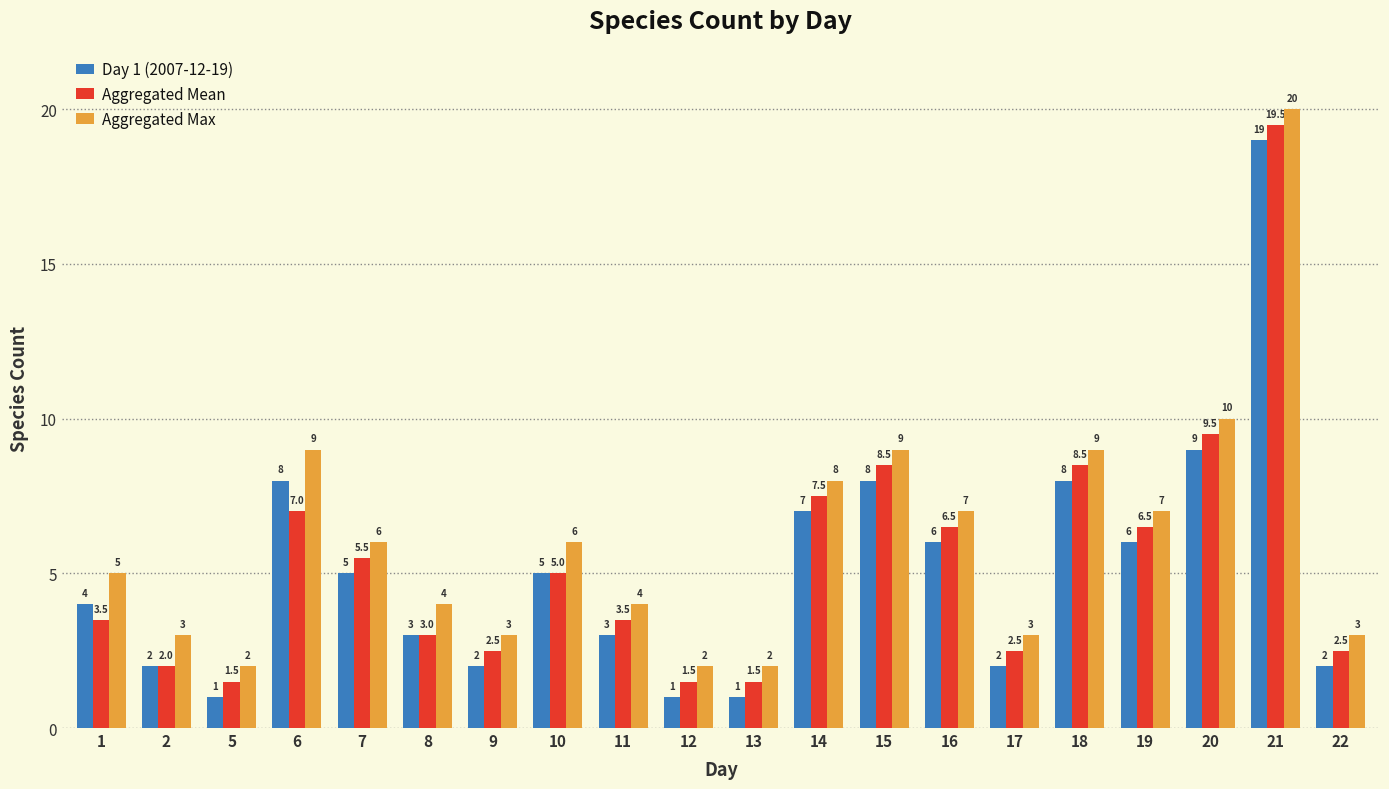

List the series in order of their overall mean, highest first.

Aggregated Max, Aggregated Mean, Day 1 (2007-12-19)